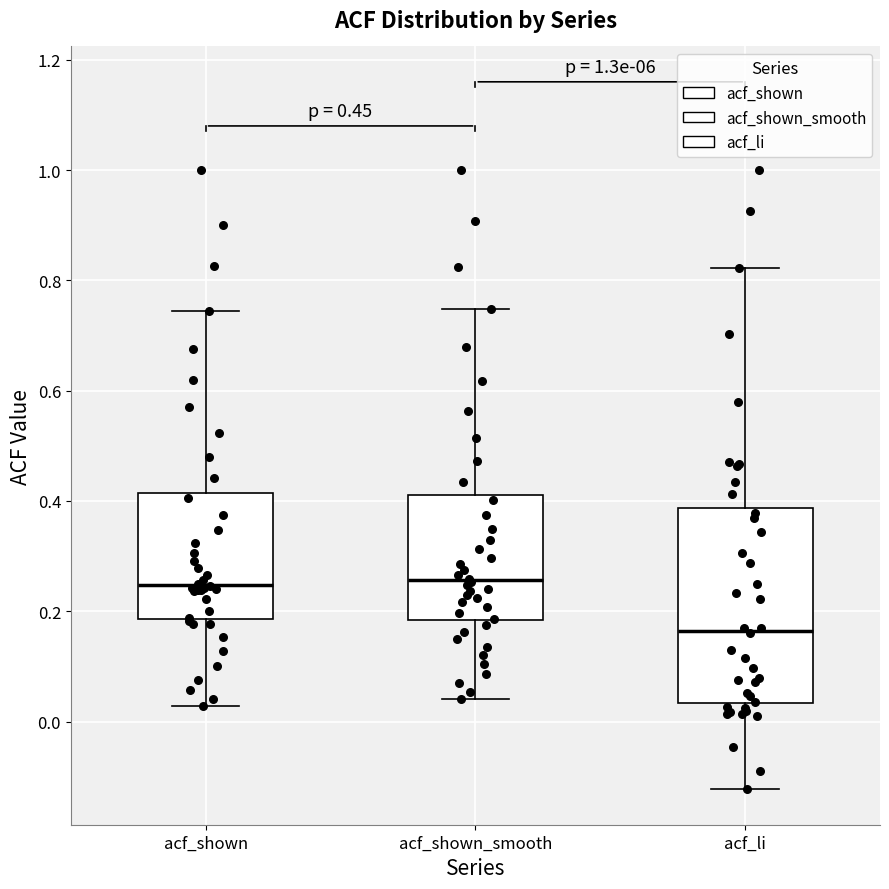

Which box has the lowest median line?

acf_li